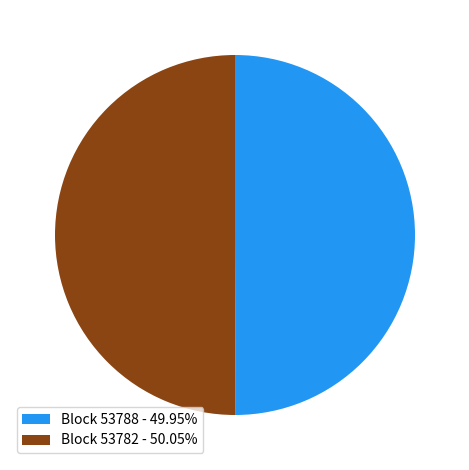

What is the ratio of the value at Block 53782 - 50.05% to the value at Block 53788 - 49.95%?

1.0